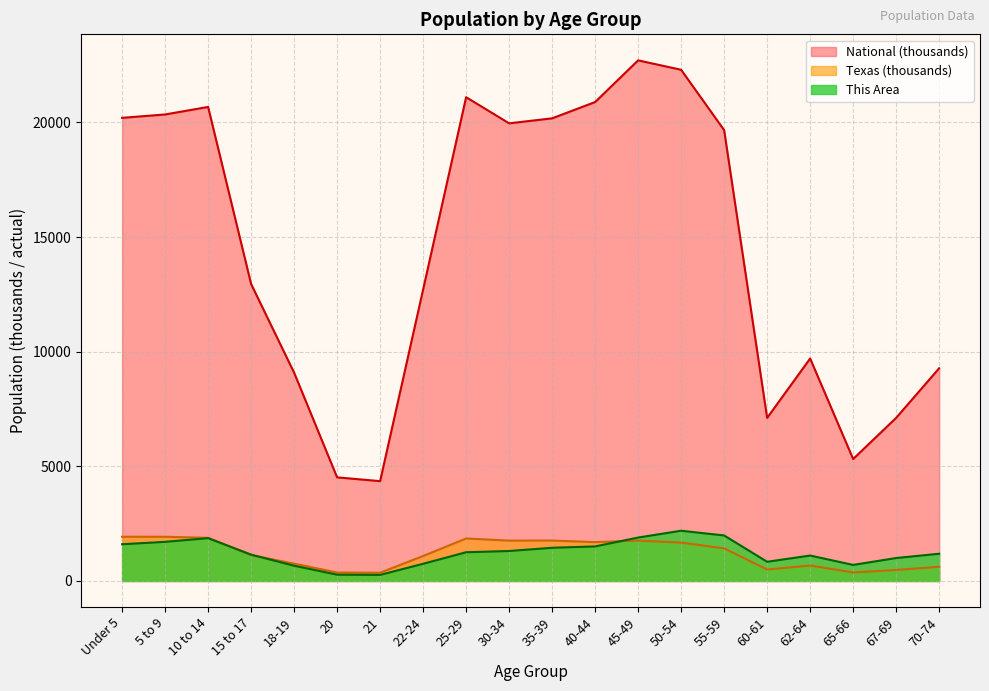

What position from the left is 62-64?

17